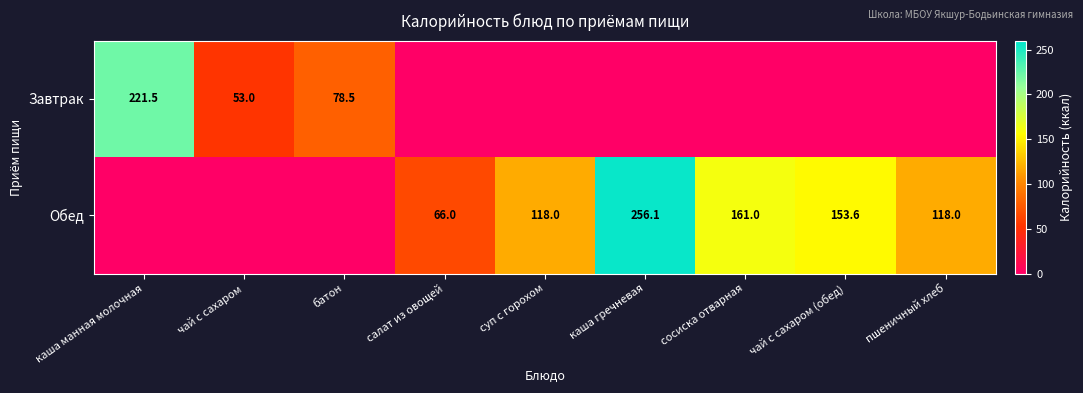

What is the greatest value displayed?

256.1